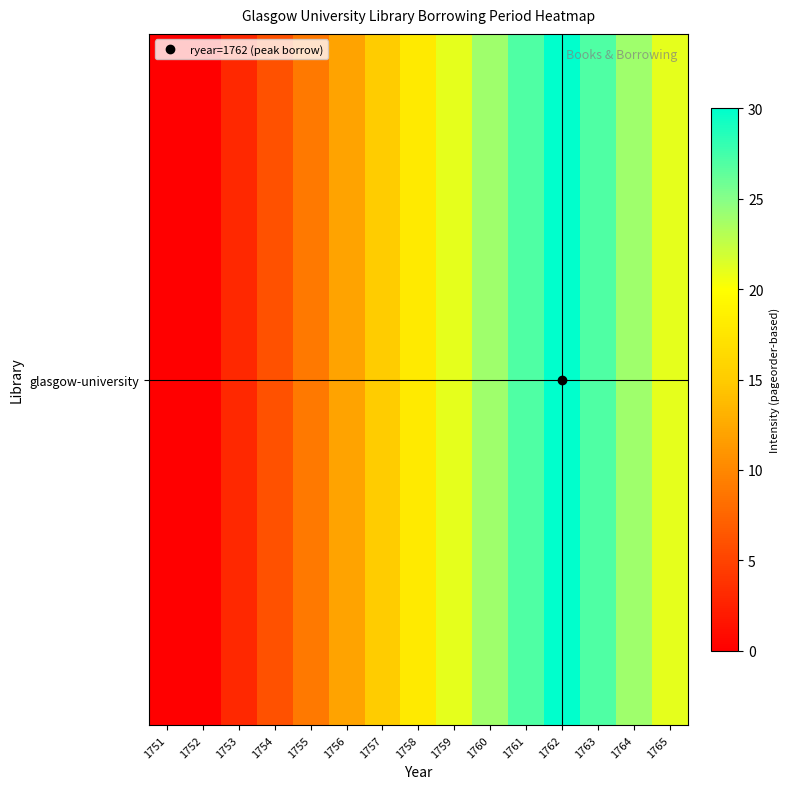

What is the ratio of the value at 1764 to the value at 1765?

1.1